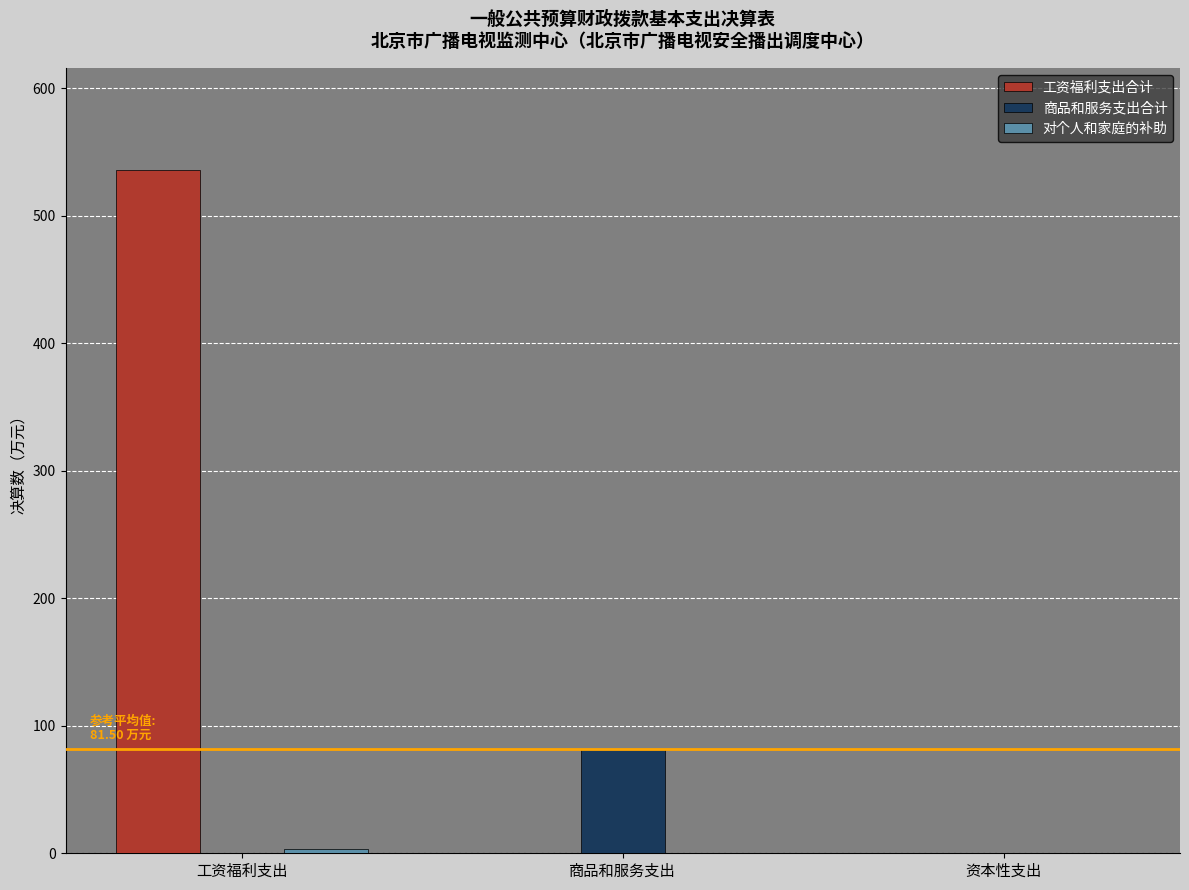

How many groups of bars are there?

3